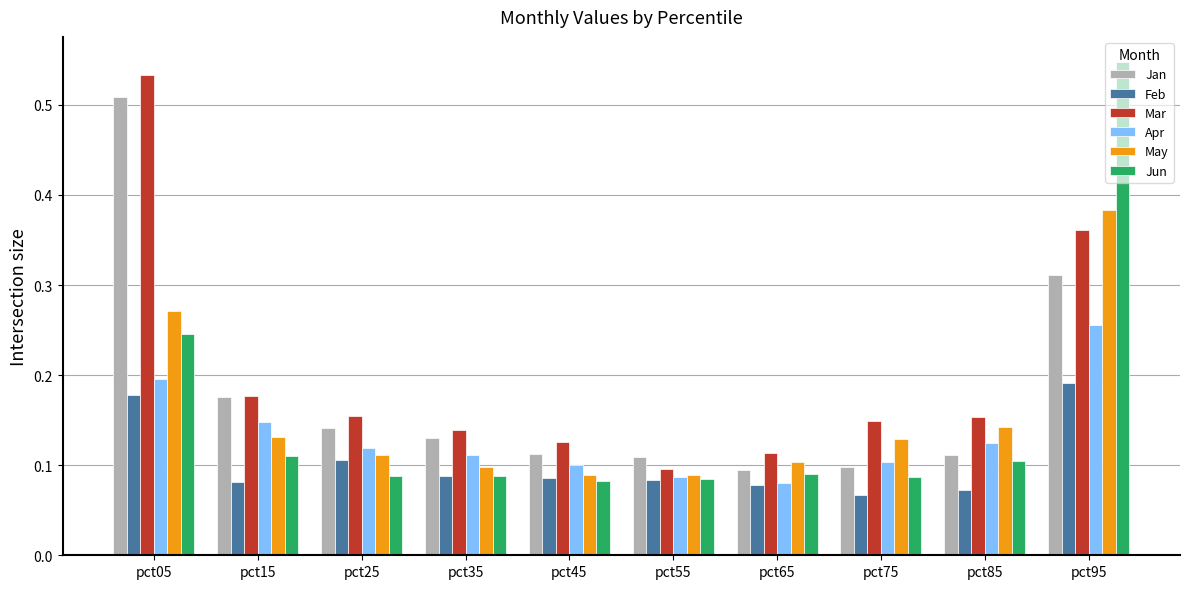

At which category is the sum across all series the highest?

pct95